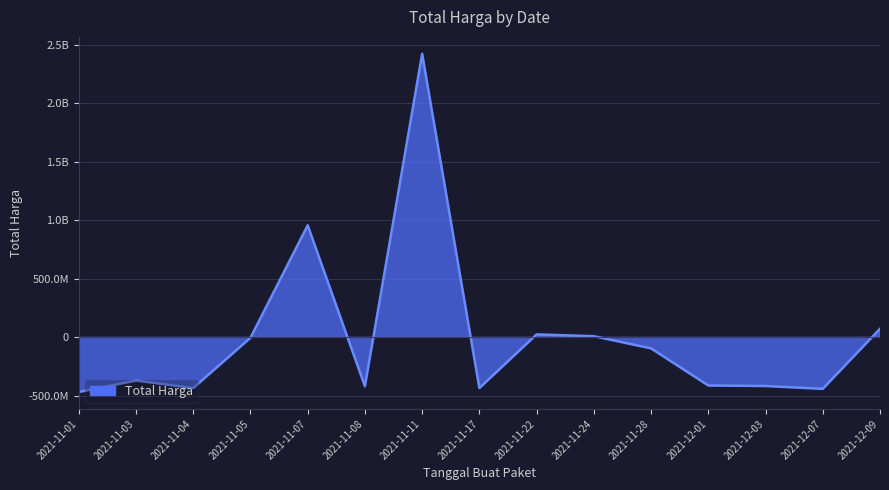

Reading left to right, list all the values displayed in this chart.

2021-11-01=-467623800.7	2021-11-03=-369184830.7	2021-11-04=-433957400.7	2021-11-05=-3955300.7	2021-11-07=957910499.3	2021-11-08=-418227360.7	2021-11-11=2424164599.3	2021-11-17=-433665400.7	2021-11-22=25042599.3	2021-11-24=9642599.3	2021-11-28=-94553400.7	2021-12-01=-411804600.7	2021-12-03=-416356400.7	2021-12-07=-440545400.7	2021-12-09=73113599.3